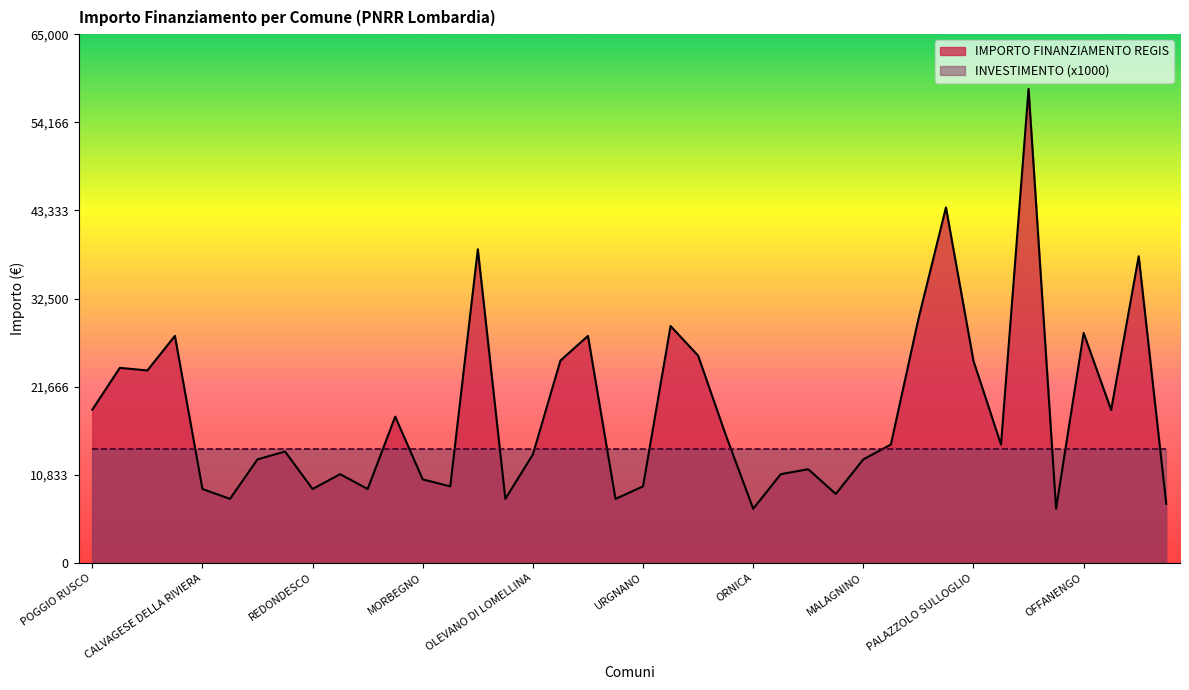

Rank the series at CALVAGESE DELLA RIVIERA from highest to lowest value.

INVESTIMENTO (x1000), IMPORTO FINANZIAMENTO REGIS